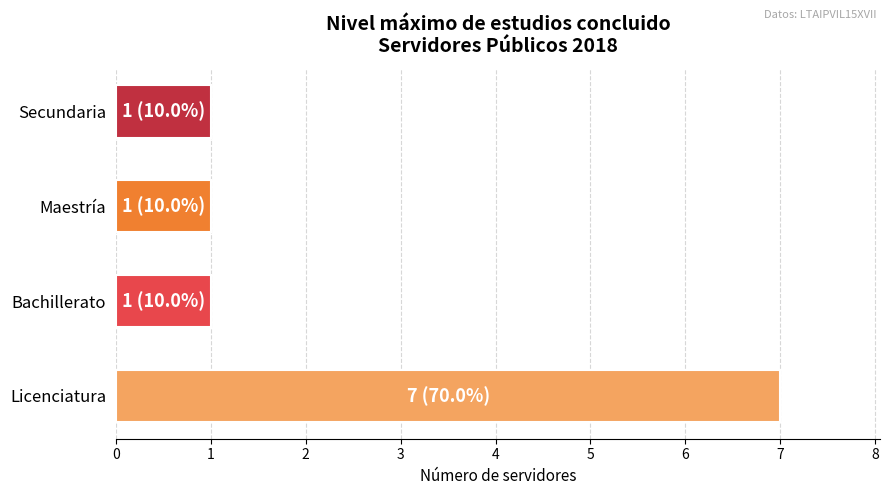

What is the difference between the maximum and minimum values?

6